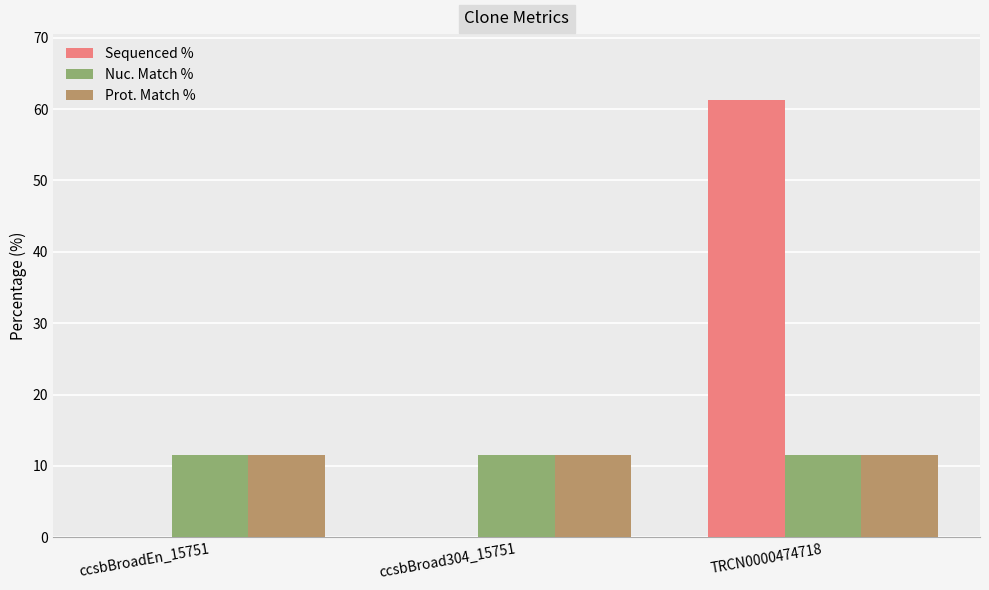

Between ccsbBroad304_15751 and TRCN0000474718, which series saw the biggest shift?

Sequenced %